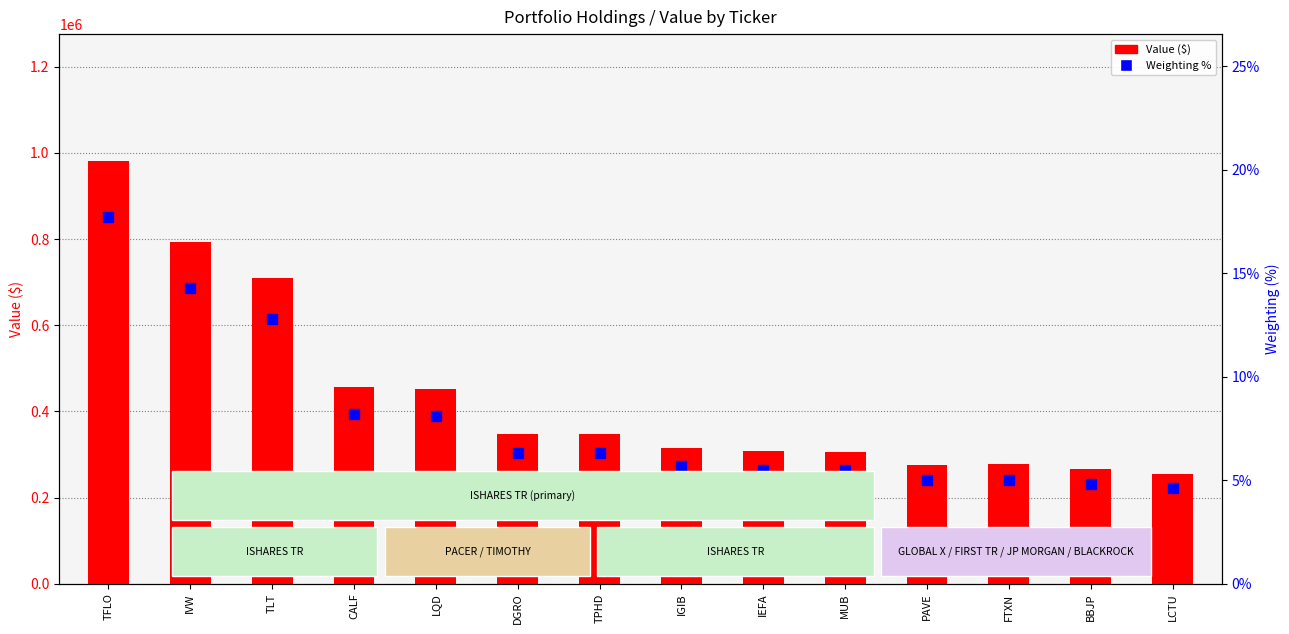

Read the Weighting % value at MUB.

5.5